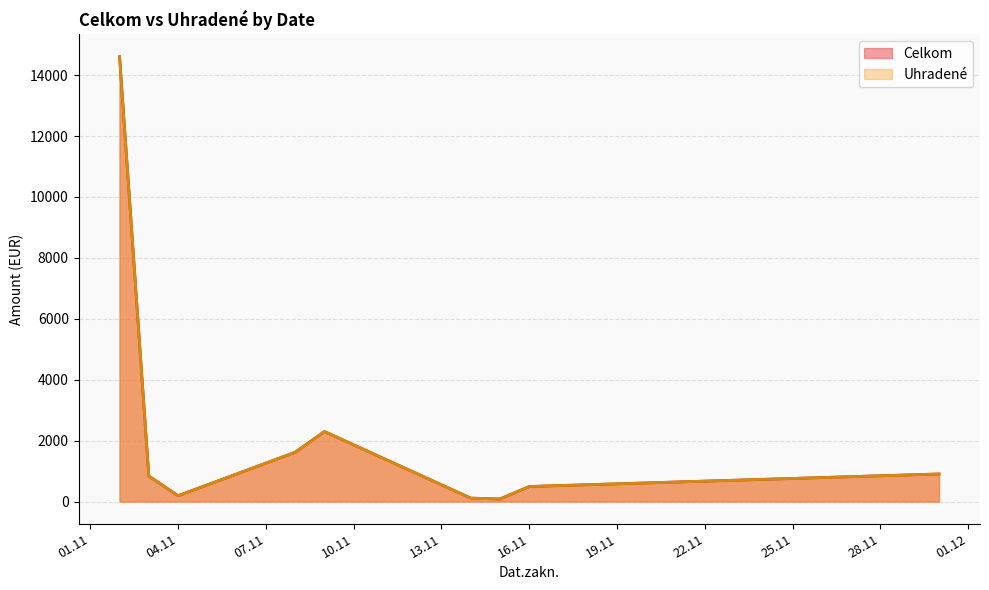

Which series has the largest total across all categories?

Celkom